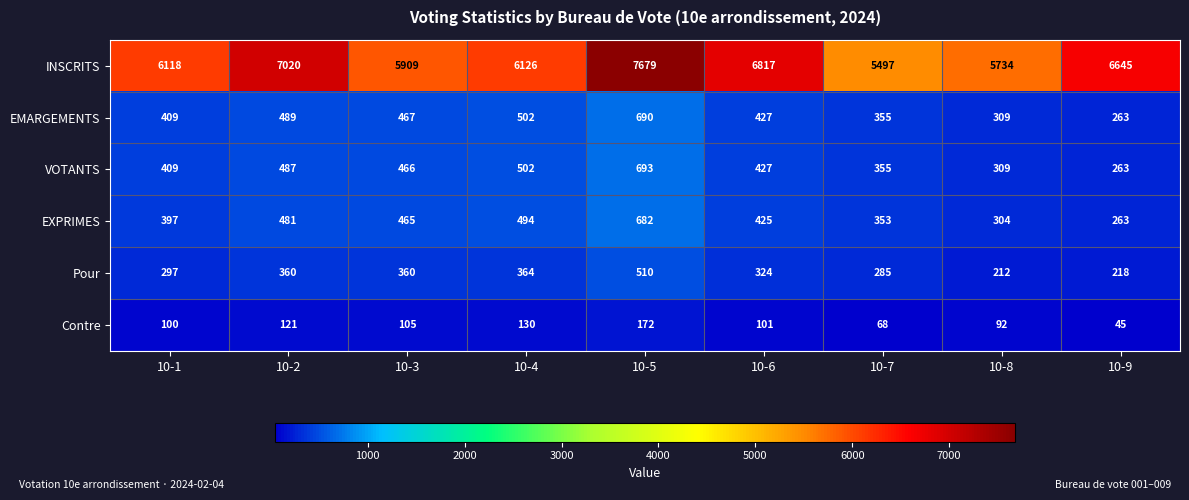

What is the sum of all INSCRITS values?

57545